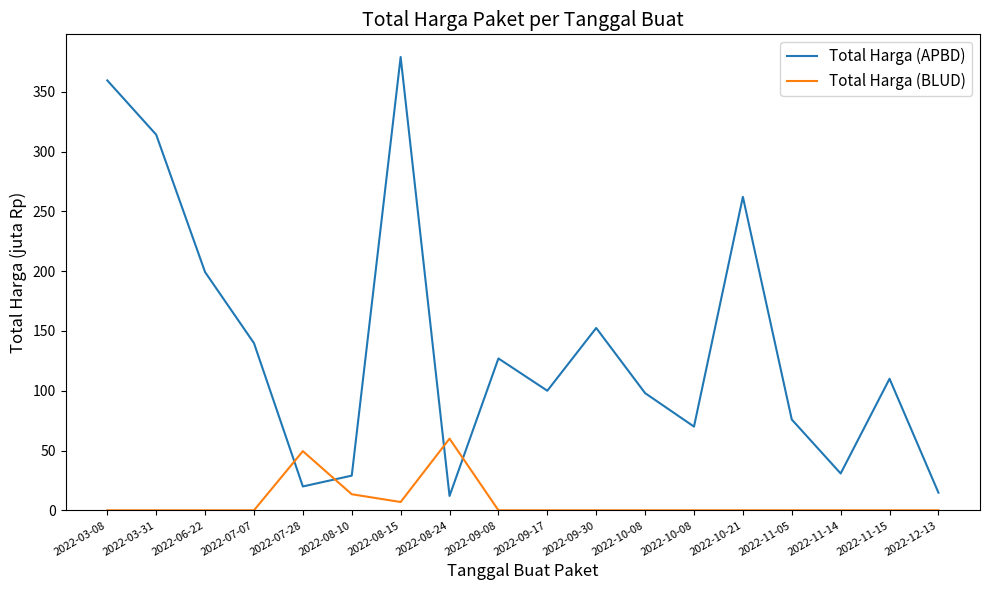

Rank the series by their average value, from highest to lowest.

Total Harga (APBD), Total Harga (BLUD)